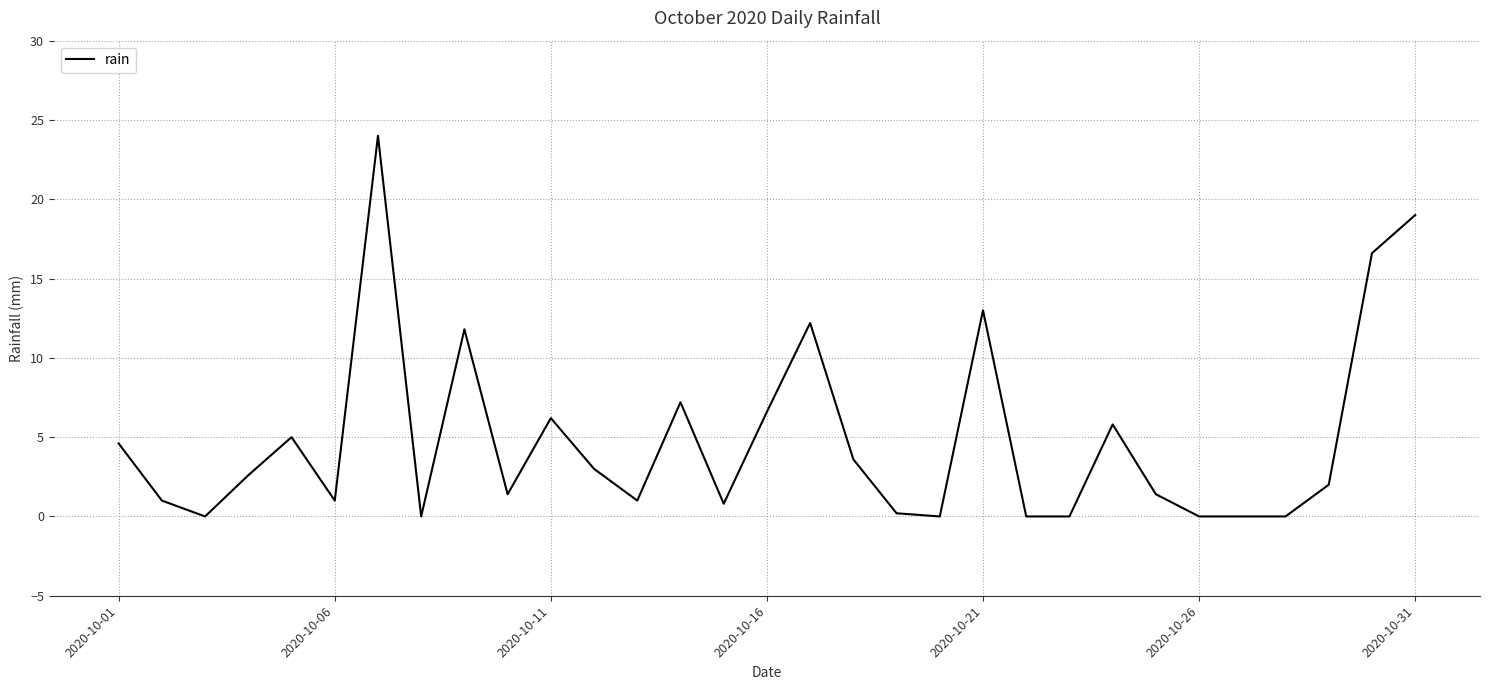

Is this an area chart (filled region under the line)?

No